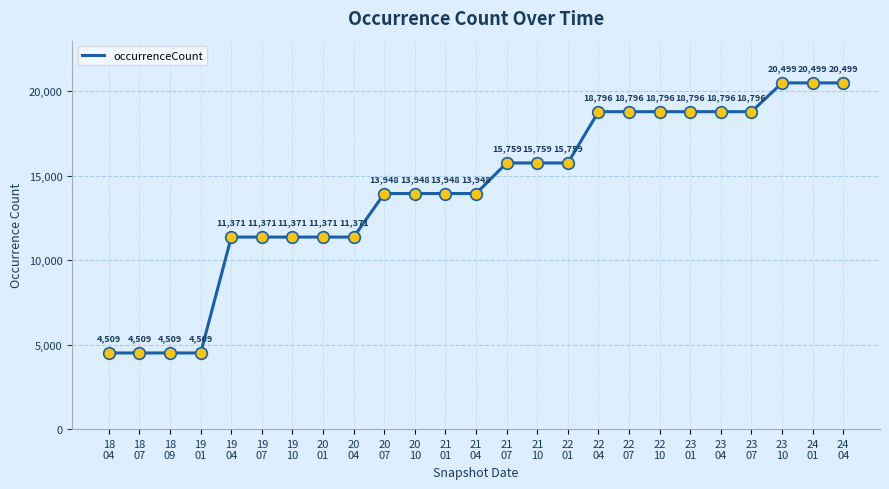

What is the change in value from 20
04 to 22
04?

+7425